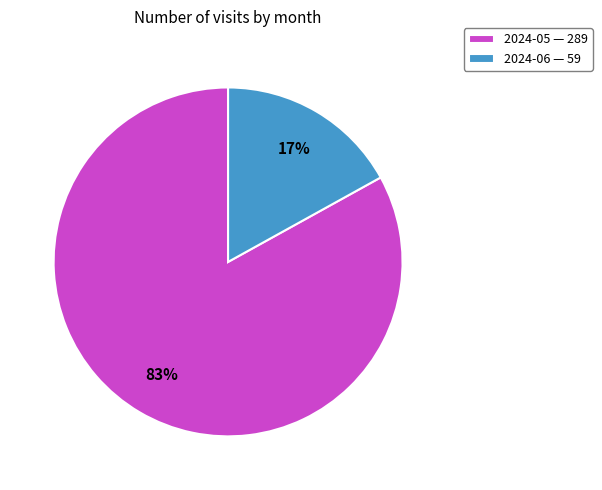

Between 2024-05 and 2024-06, which is larger?

2024-05